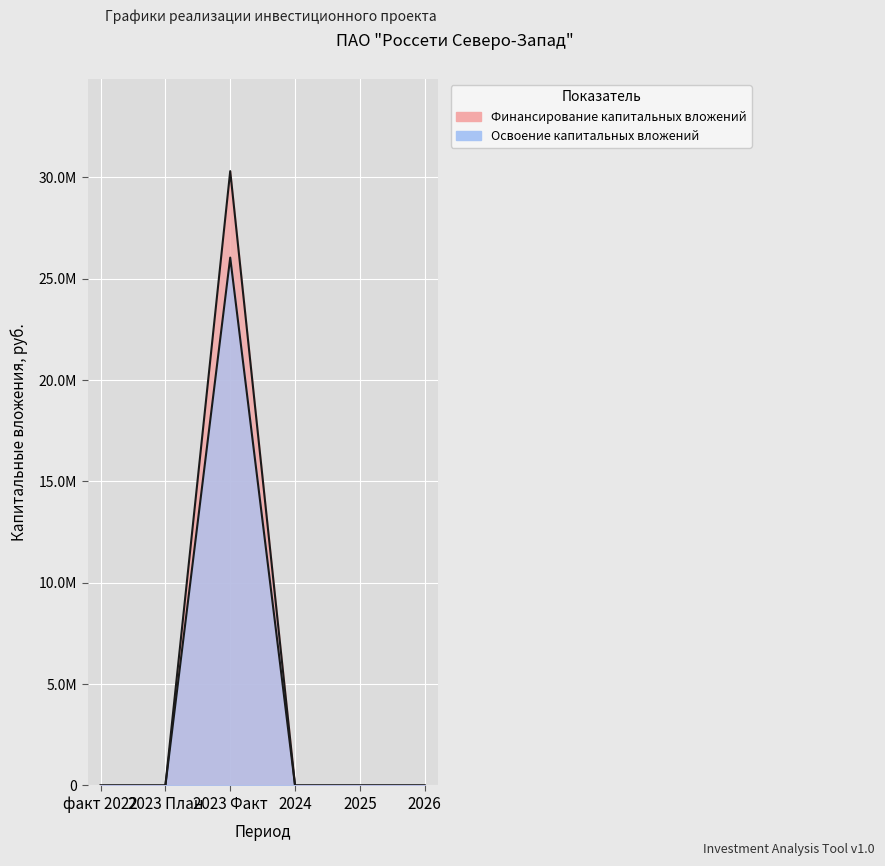

At how many categories does at least one series exceed 4735007?

1